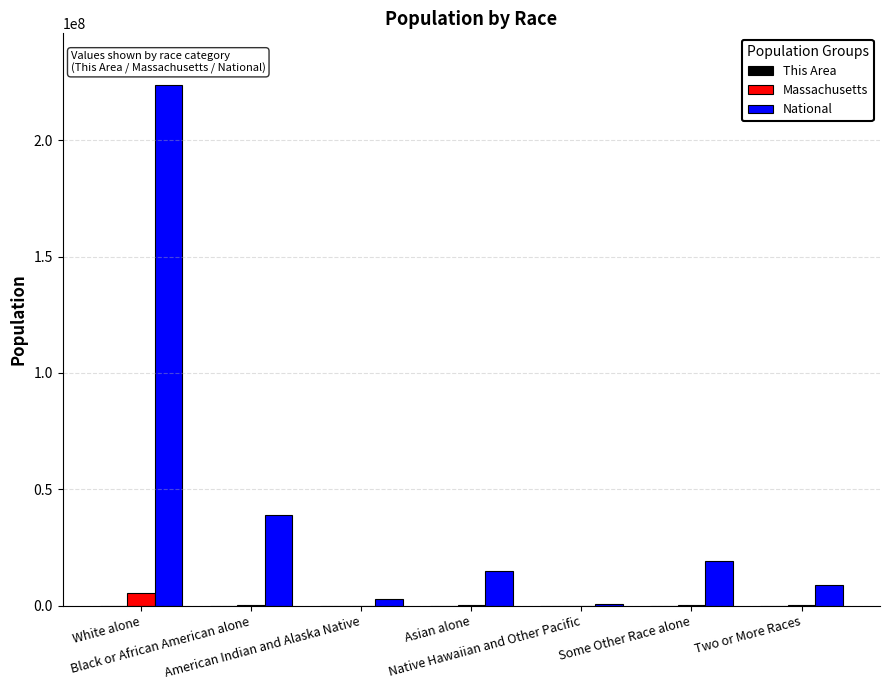

What is the average value of the National series?

44106505